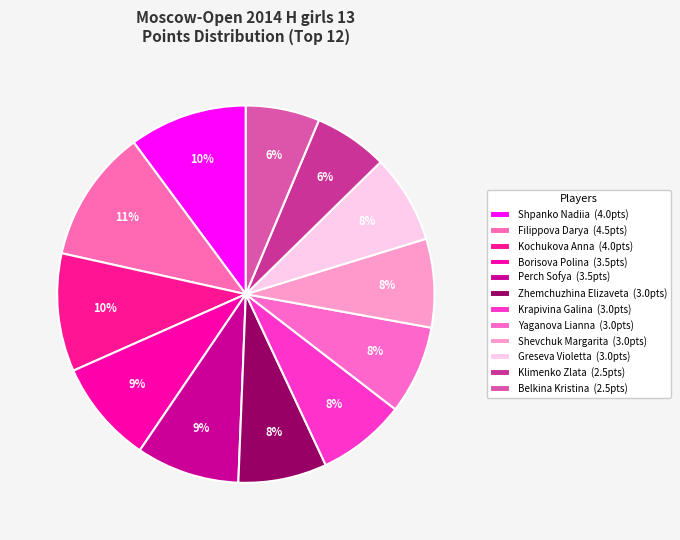

How many slices are in this pie chart?

12